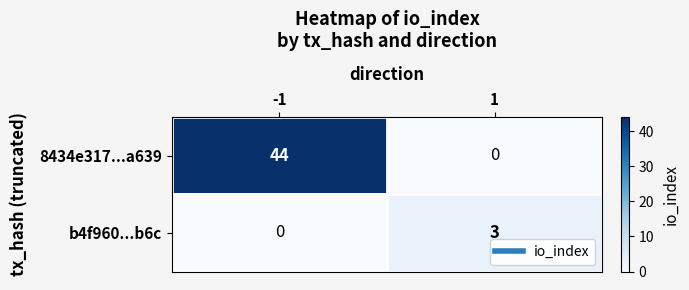

What is the total value across all series at -1?

44